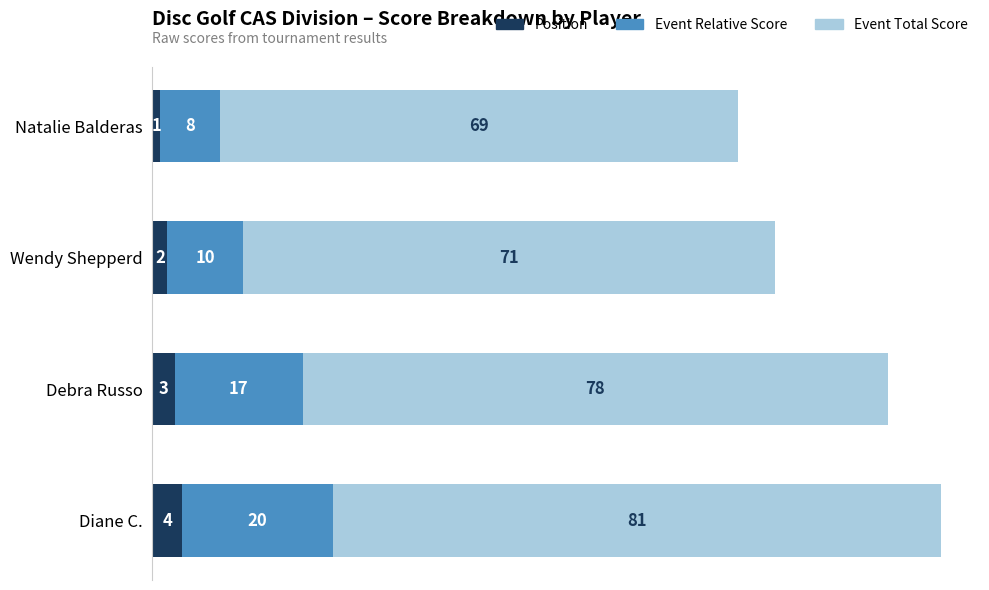

Which category has the highest value in the Position series?

Diane C.